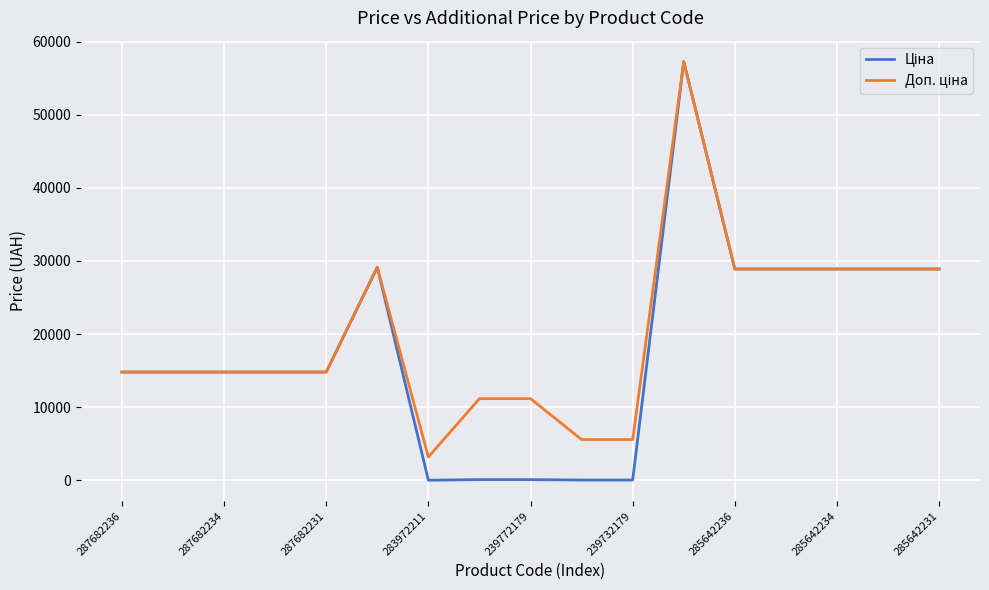

What is the maximum value shown in the chart?

57258.0